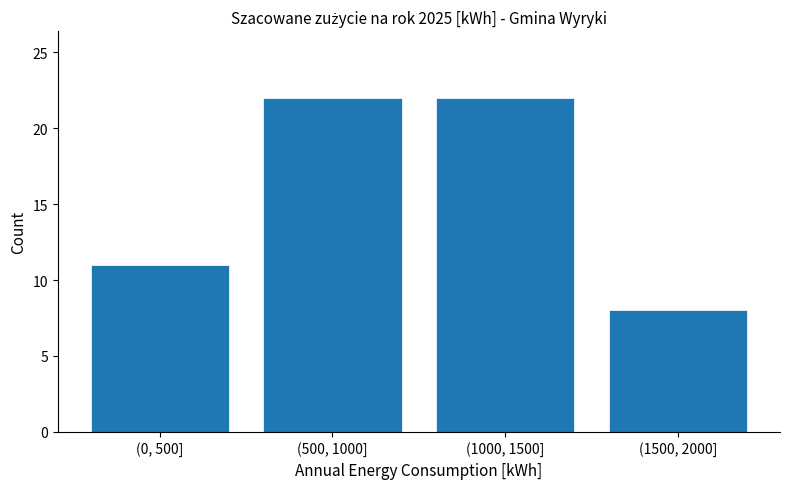

Reading left to right, extract all data points from this chart.

(0, 500]=11	(500, 1000]=22	(1000, 1500]=22	(1500, 2000]=8